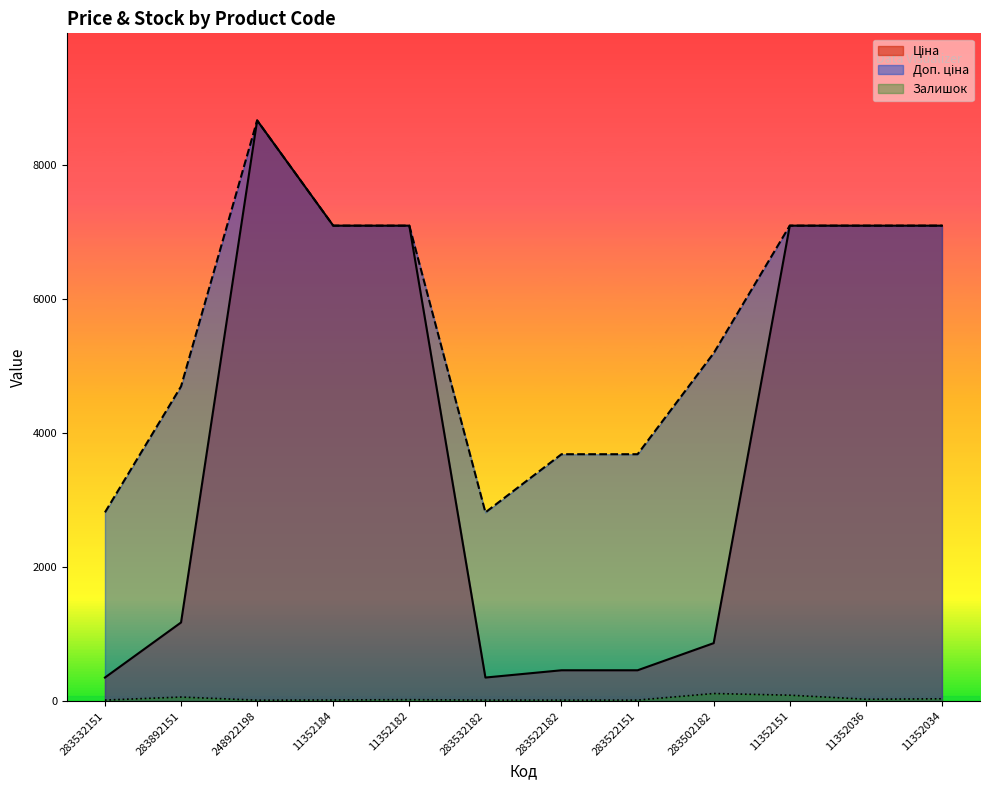

What is the spread (max minus min) of values at 283532182?

2802.0